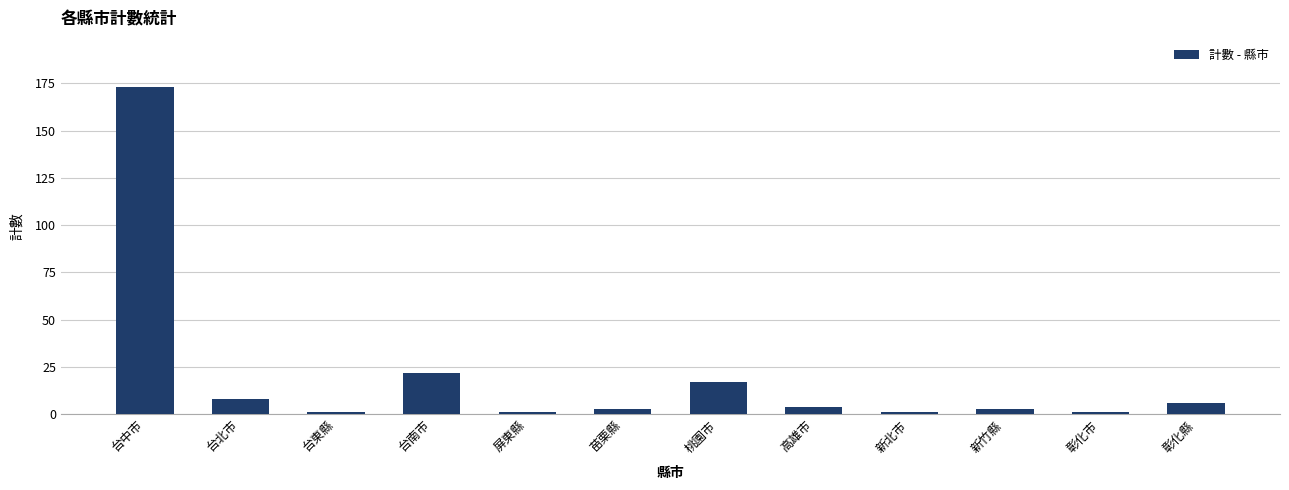

Which label corresponds to the largest value in the chart?

台中市